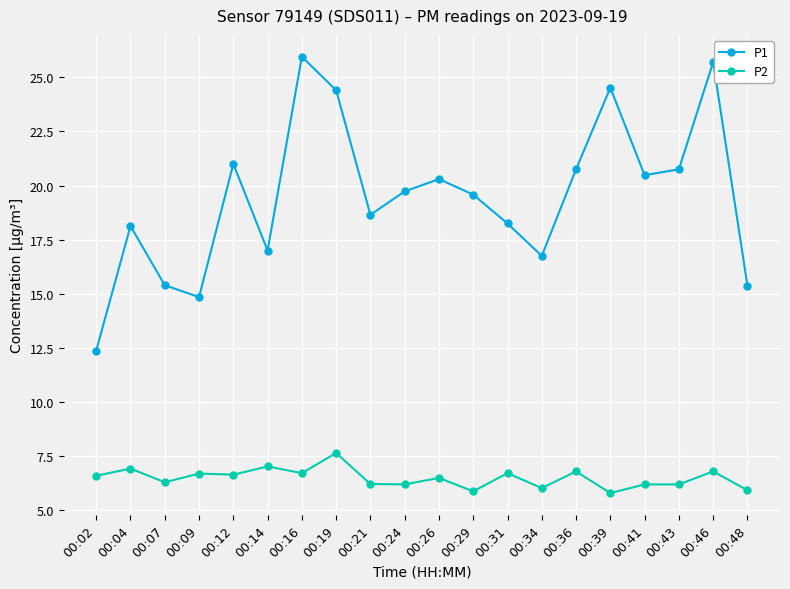

How many data points does each series have?

20